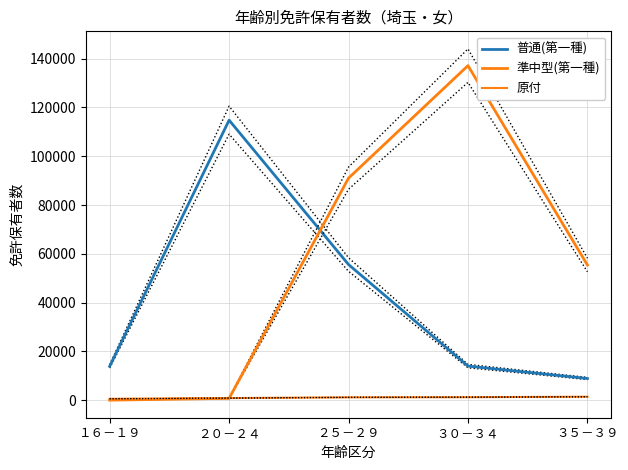

What is the sum of the 普通(第一種) values at ２５－２９ and ３５－３９?

64547